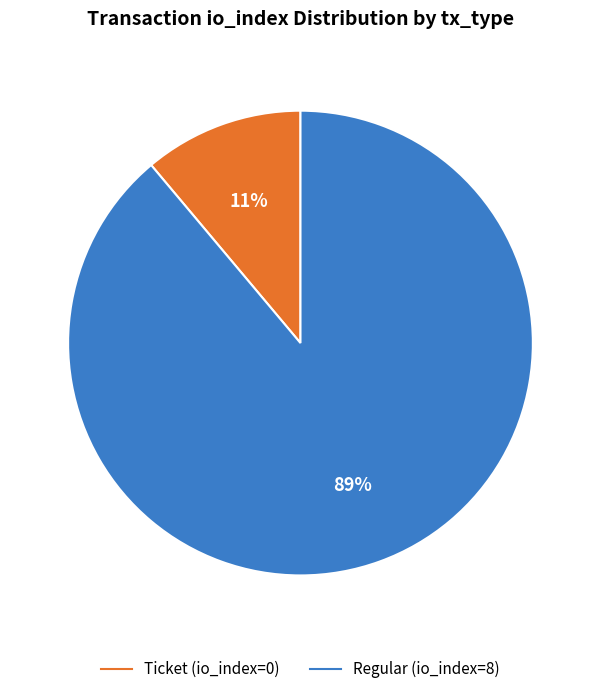

Which category has the biggest portion of the pie?

Regular (io_index=8)